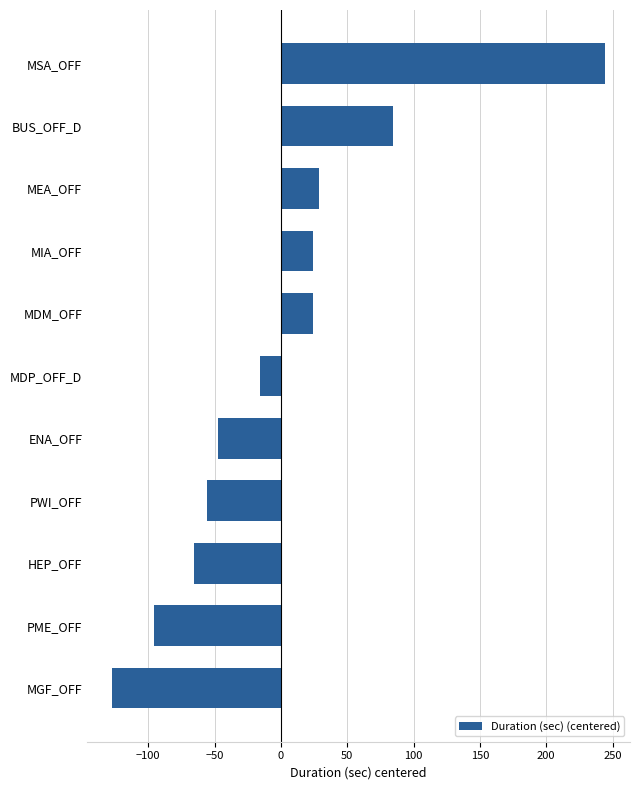

Between HEP_OFF and PWI_OFF, which is larger?

PWI_OFF